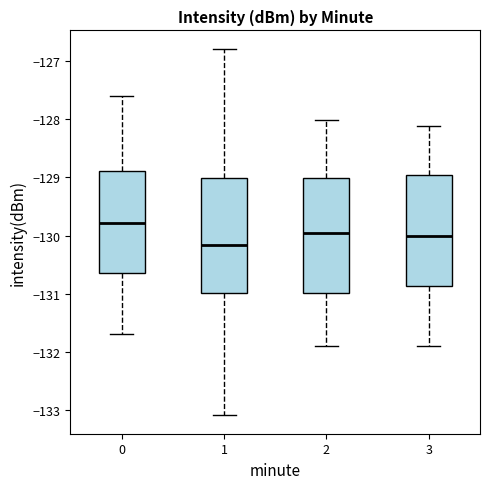

Reading left to right, read every box against the y-axis: the position of its median line, the range the box covers, and the ends of its whiskers. The values are not printed on the chart, so give them approximately, as read against the axis.

0: median -129.8, box -130.6 to -128.9, whiskers -131.7 to -127.6
1: median -130.2, box -131.0 to -129.0, whiskers -133.1 to -126.8
2: median -130.0, box -131.0 to -129.0, whiskers -131.9 to -128.0
3: median -130.0, box -130.9 to -129.0, whiskers -131.9 to -128.1